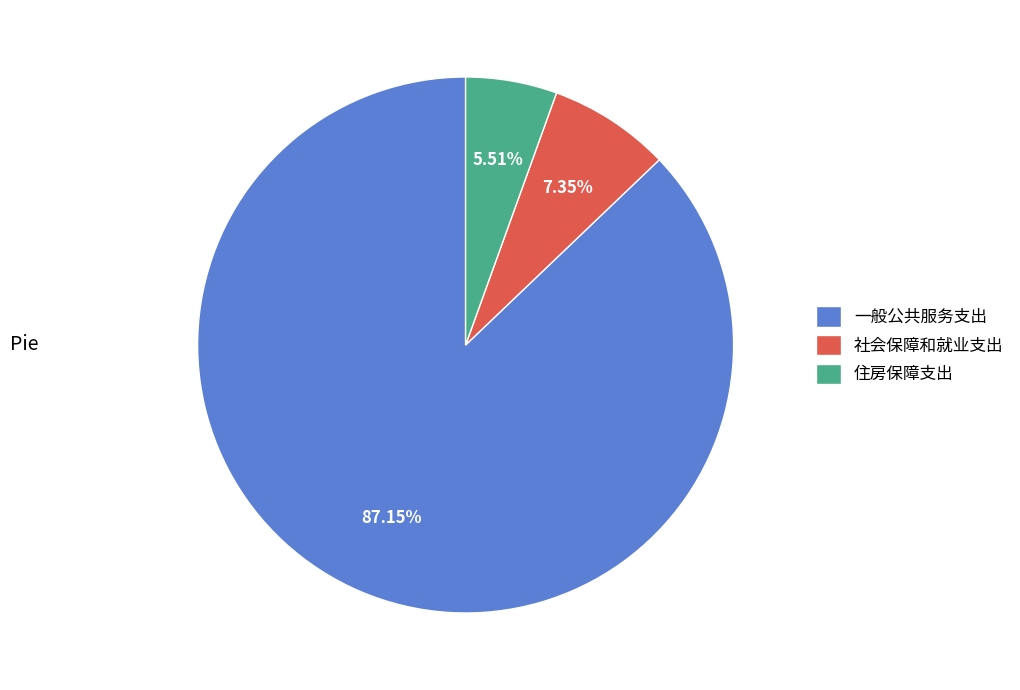

How many segments does this pie chart have?

3